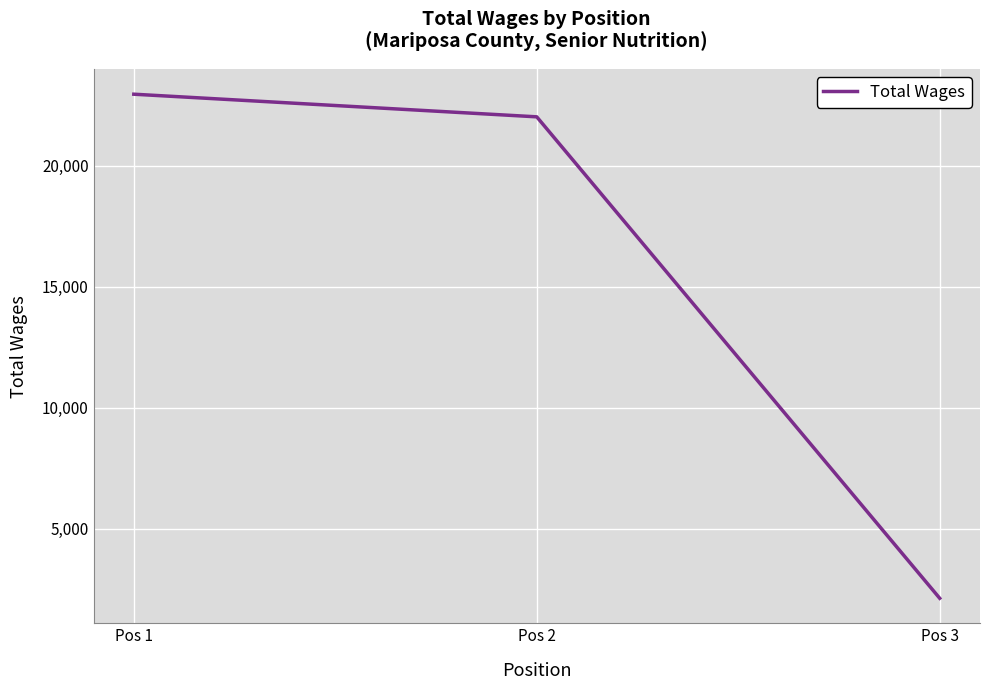

What is the change in value from Pos 1 to Pos 3?

-20842